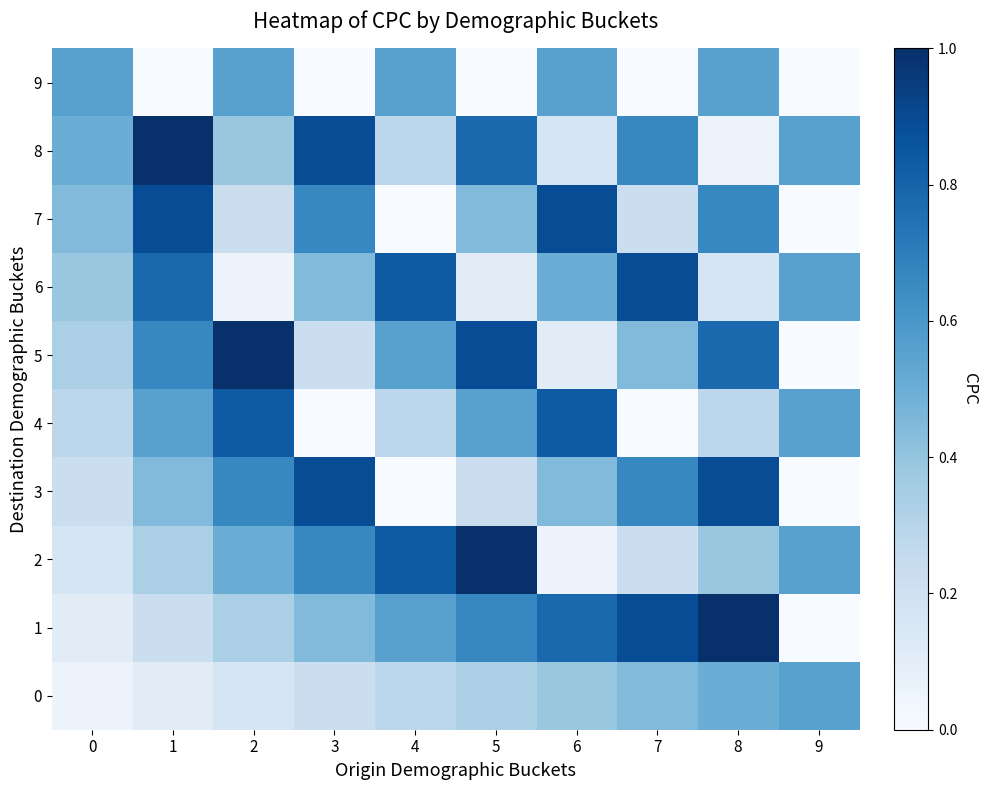

At which category is the sum across all series the highest?

8